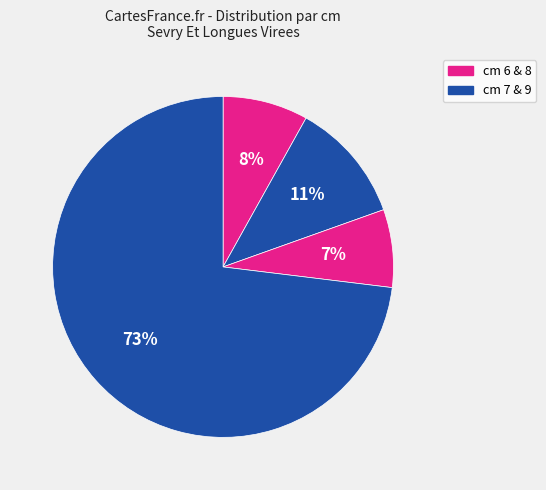

How many segments does this pie chart have?

4